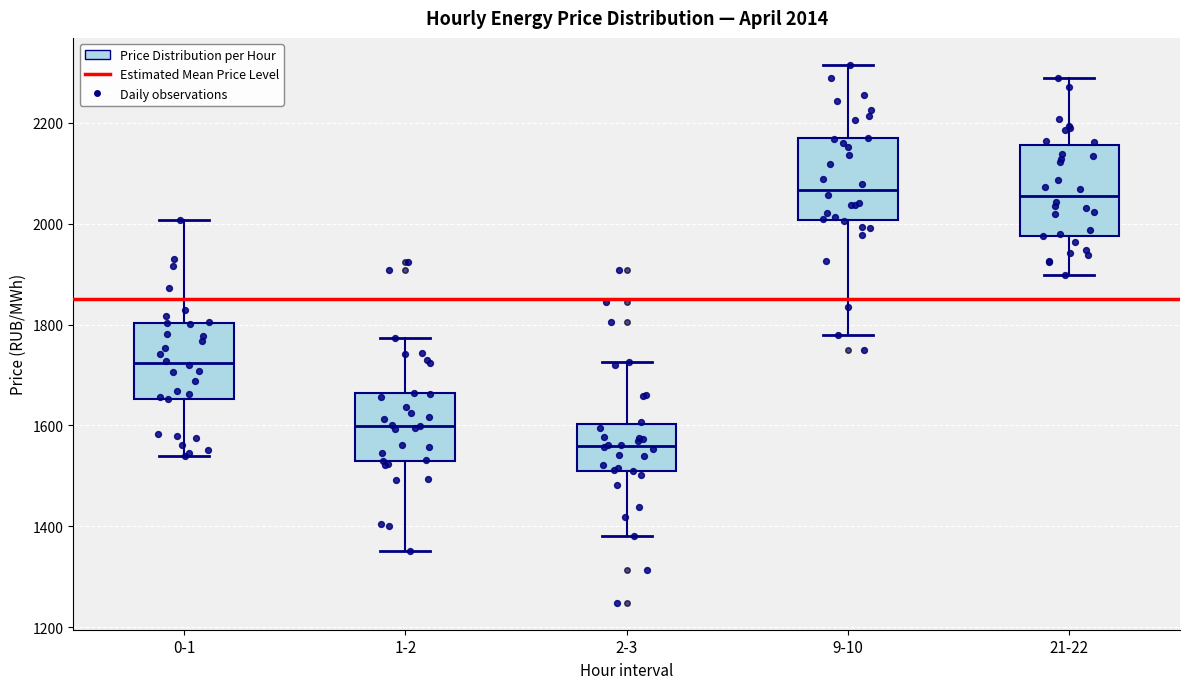

Which box's median line is the lowest?

2-3